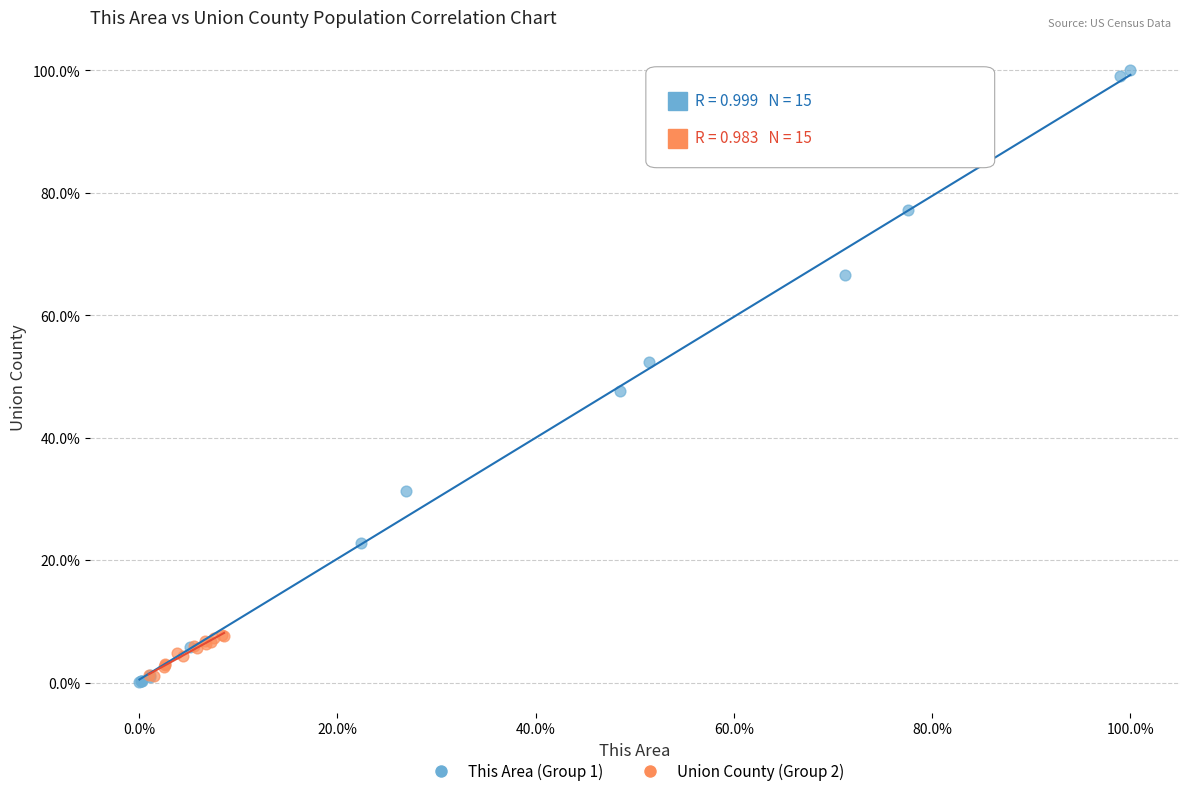

What are all the series names shown in the legend?

This Area (Group 1), Union County (Group 2)